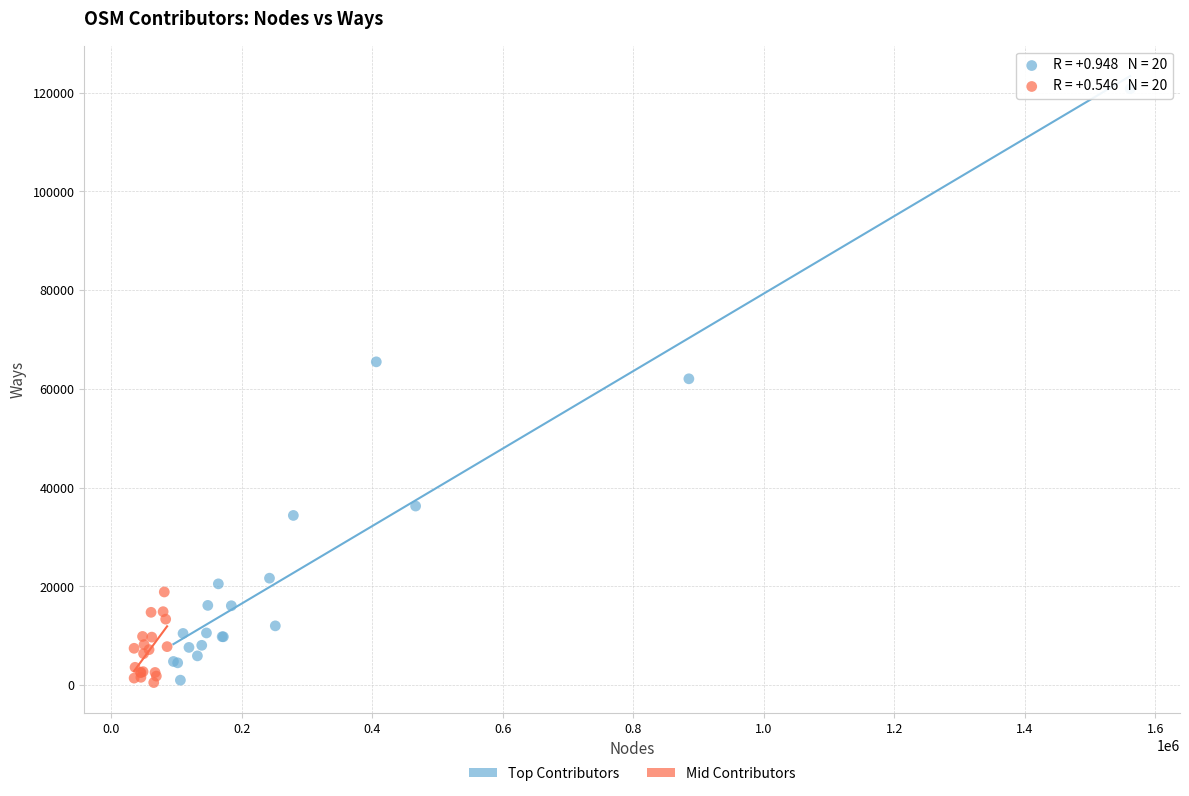

Which series reaches the maximum Y coordinate?

Top Contributors